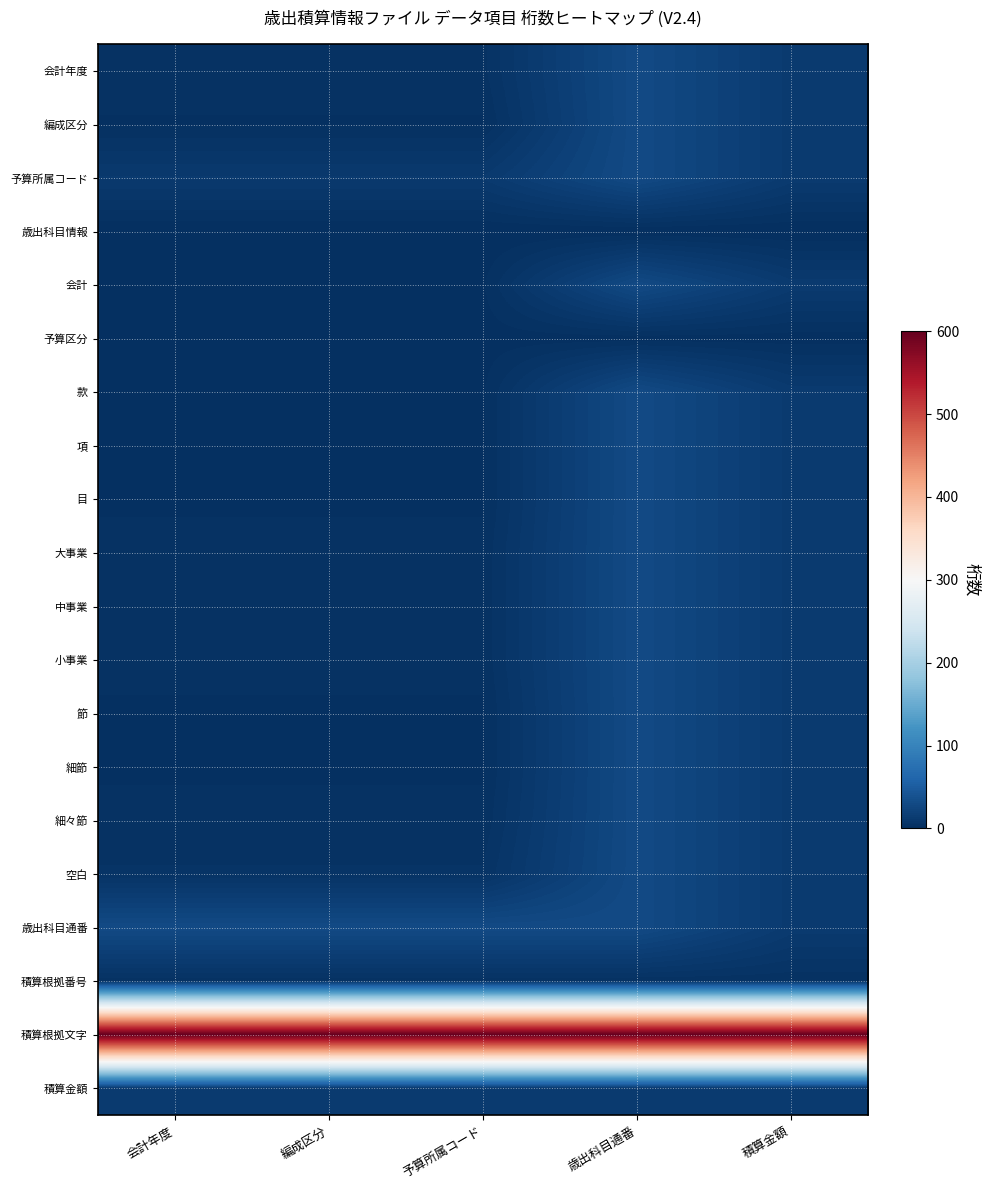

Between 会計年度 and 予算所属コード, which series saw the biggest shift?

会計年度